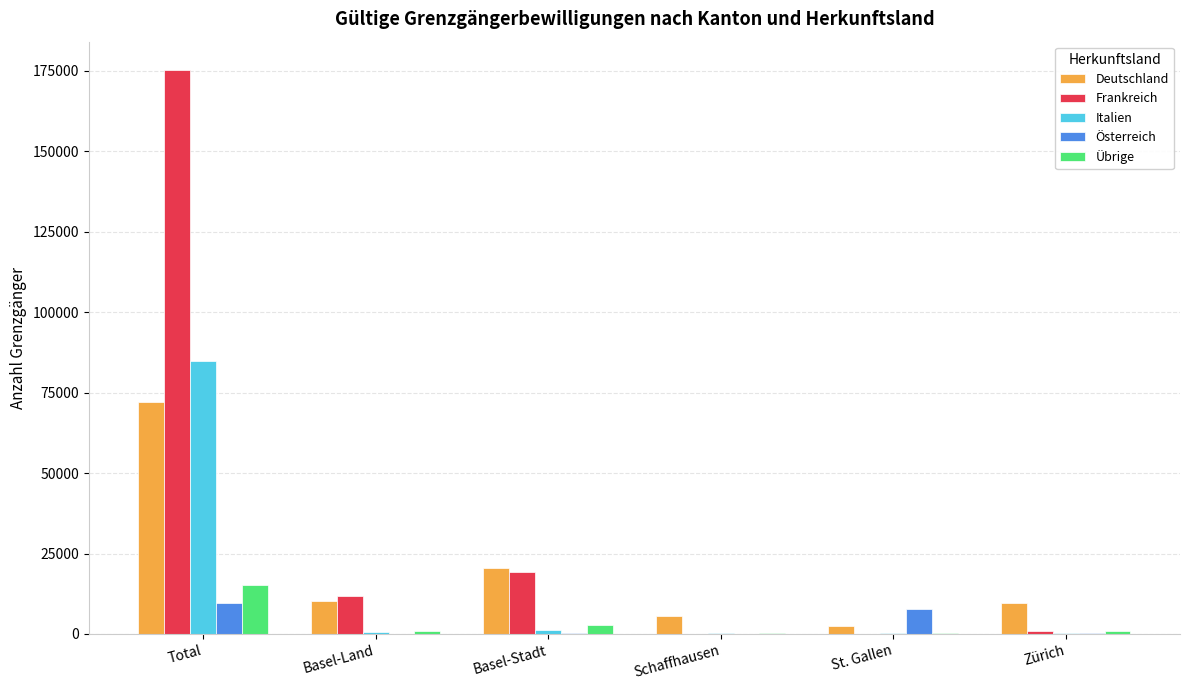

What is the sum of all Frankreich values?

207460